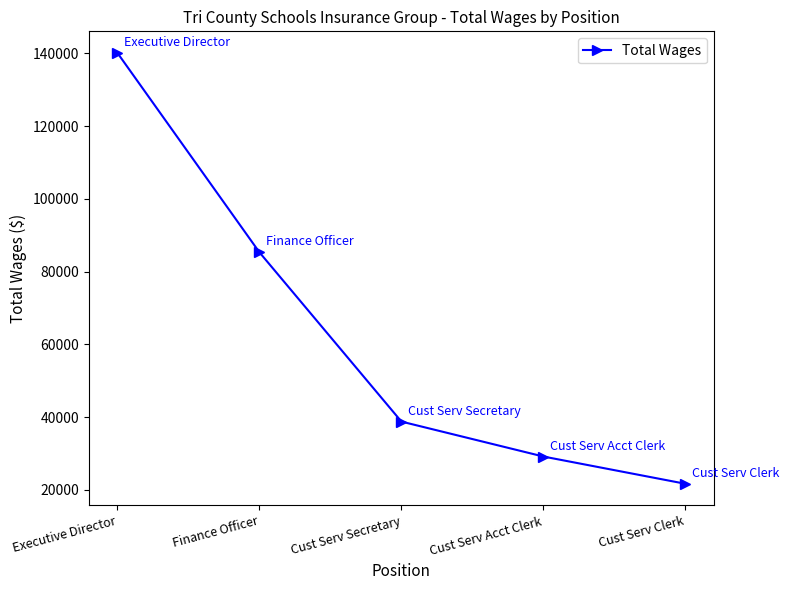

How many lines are shown in the chart?

1